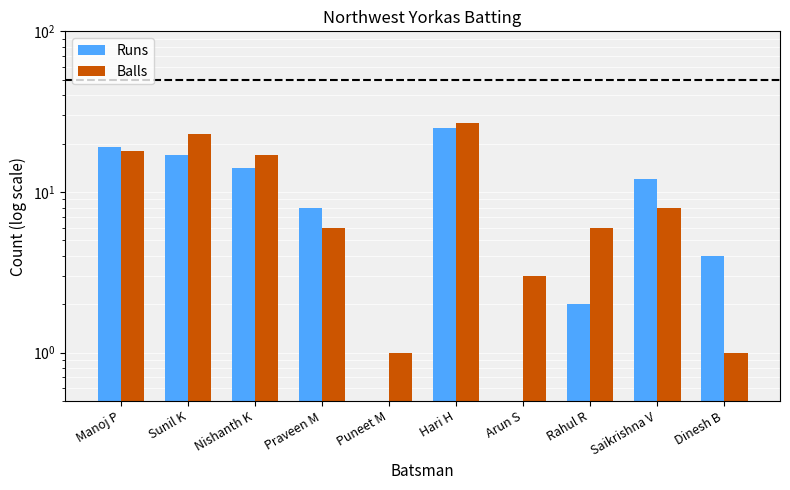

Are the bars horizontal?

No